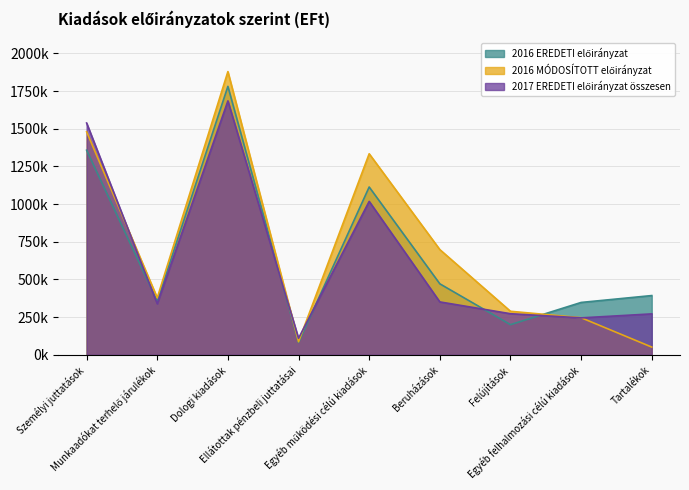

List the series in order of their overall mean, lowest first.

2017 EREDETI előirányzat összesen, 2016 EREDETI előirányzat, 2016 MÓDOSÍTOTT előirányzat